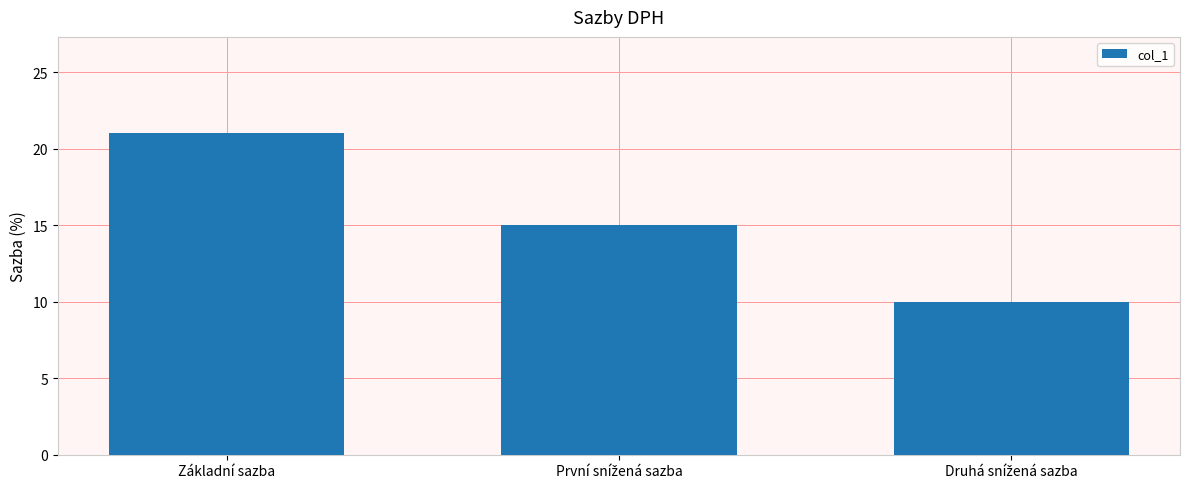

What is the value of the 1st bar from the left?

21